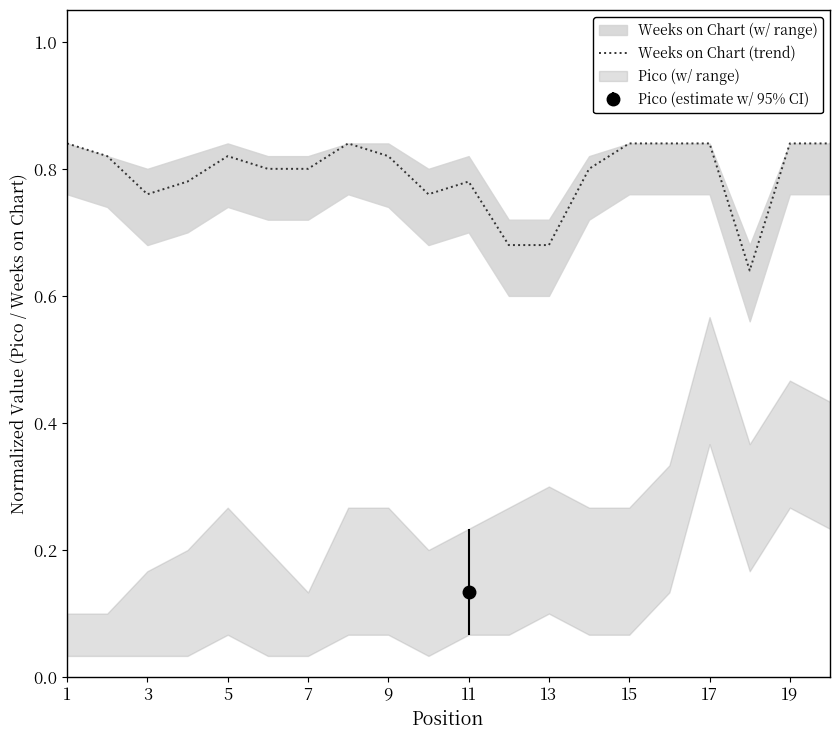

The value of Weeks on Chart (trend) at 15 is 1.1. True or false?

False